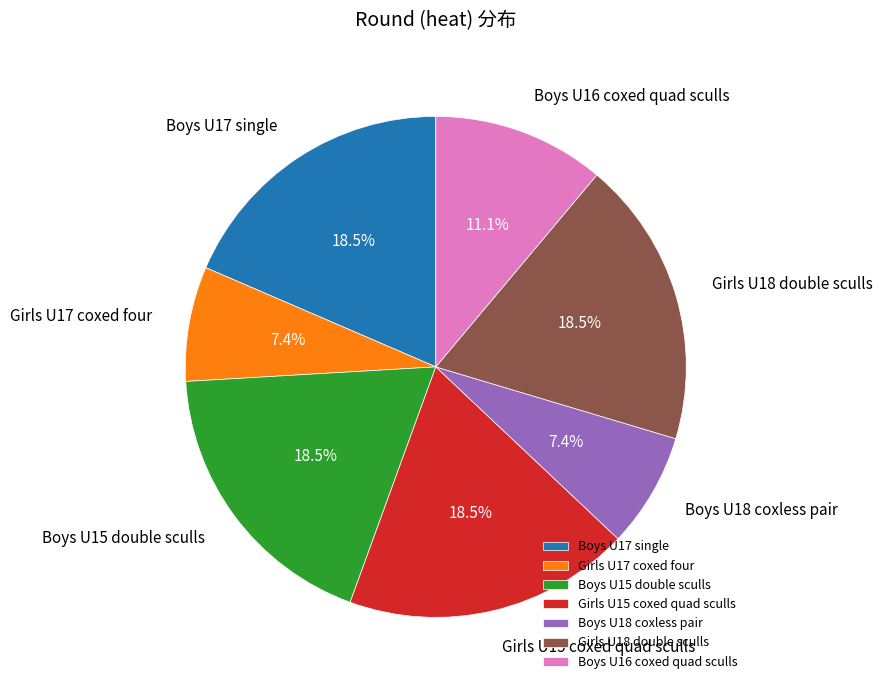

Is the sum of Boys U17 single and Girls U17 coxed four greater than half?

No